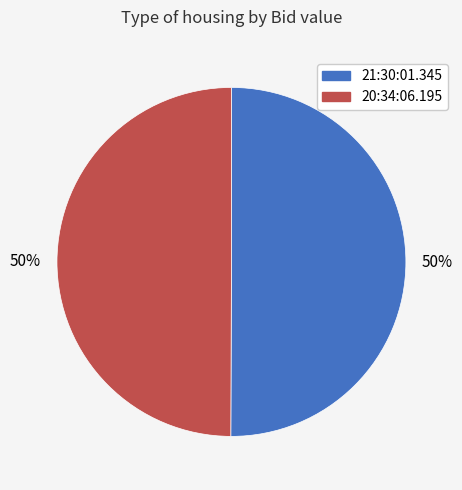

Do 20:34:06.195 and 21:30:01.345 together represent more than half of the pie?

Yes